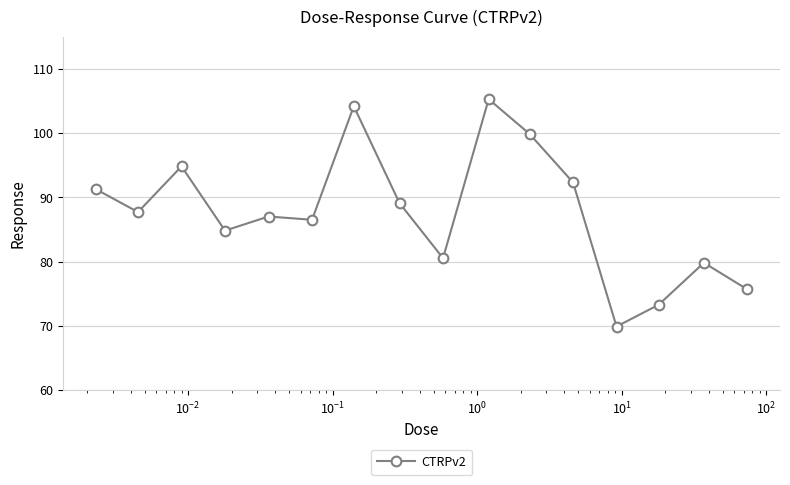

What is the smallest value displayed?

69.9